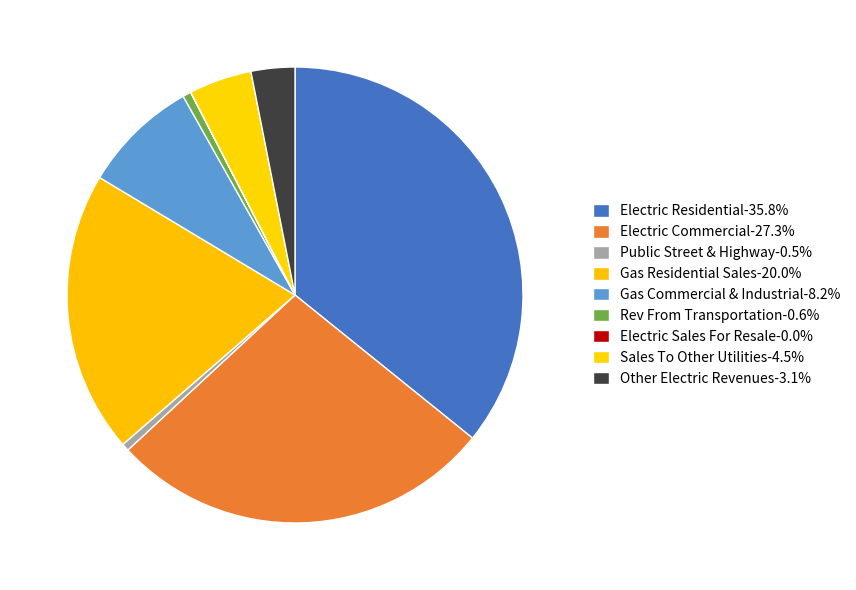

To the nearest percent, what is the difference between the Other Electric Revenues and Electric Residential slice percentages?

33%